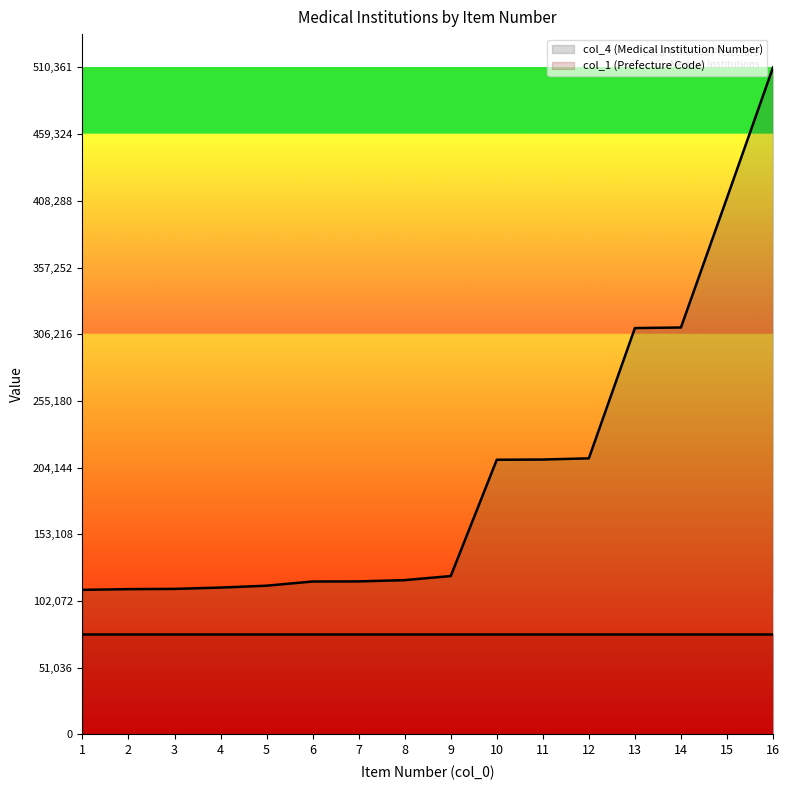

Where is the data nearest to the value 310480?

13